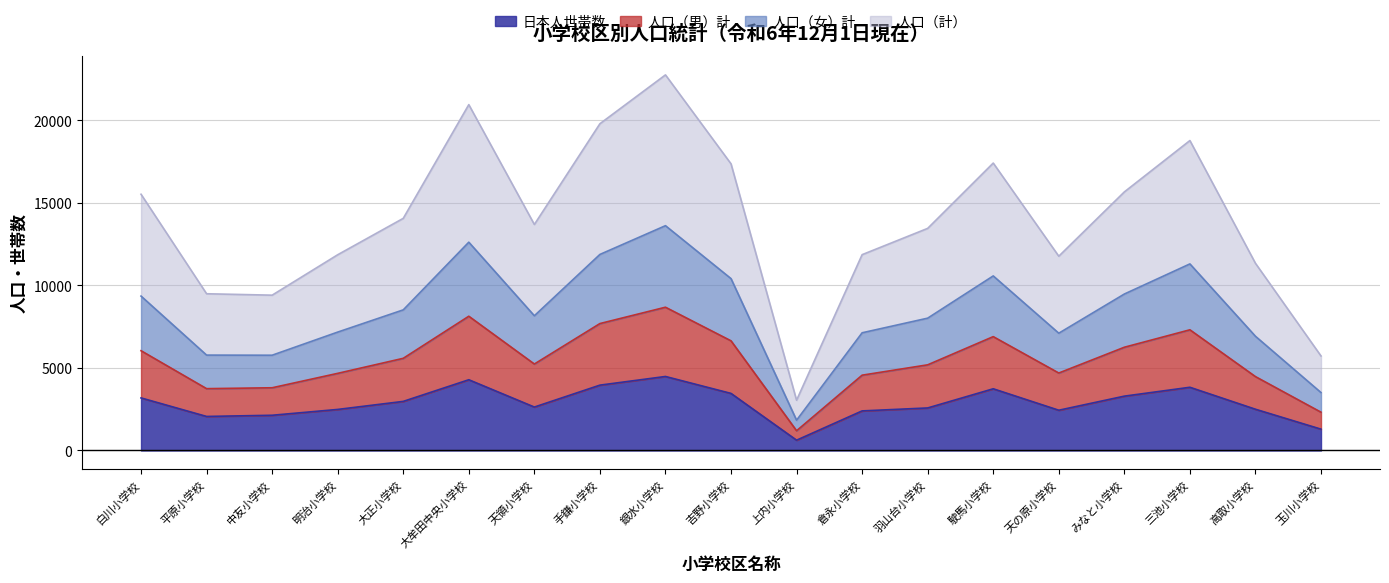

What are all the series names shown in the legend?

日本人世帯数, 人口（男）計, 人口（女）計, 人口（計）